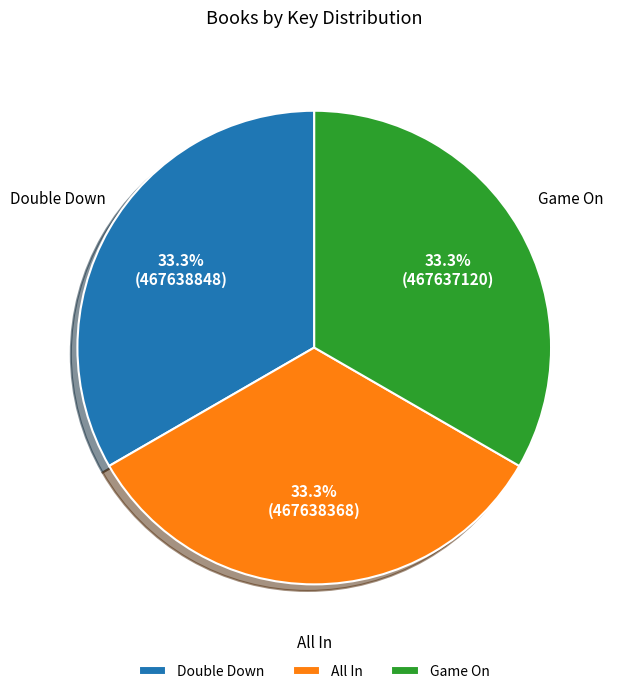

To the nearest percent, what portion does Game On represent?

33%